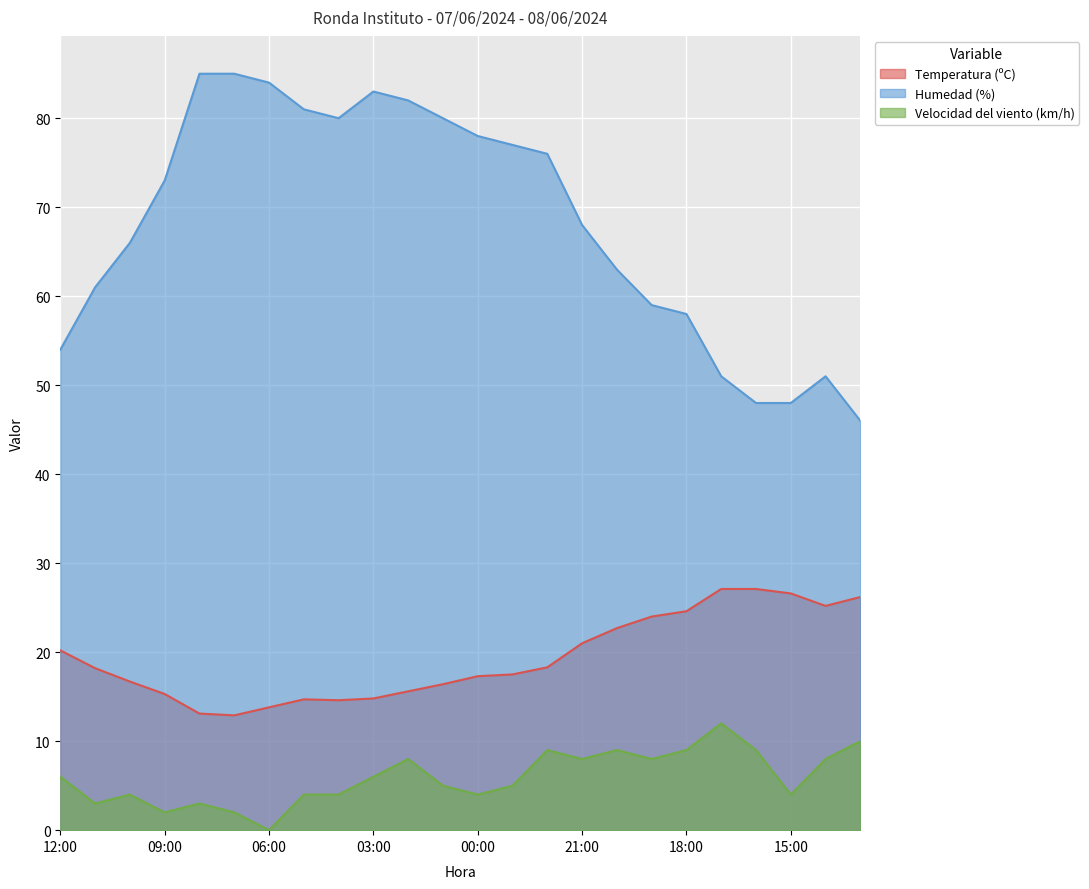

At which category does Velocidad del viento (km/h) reach its first local peak?

10:00